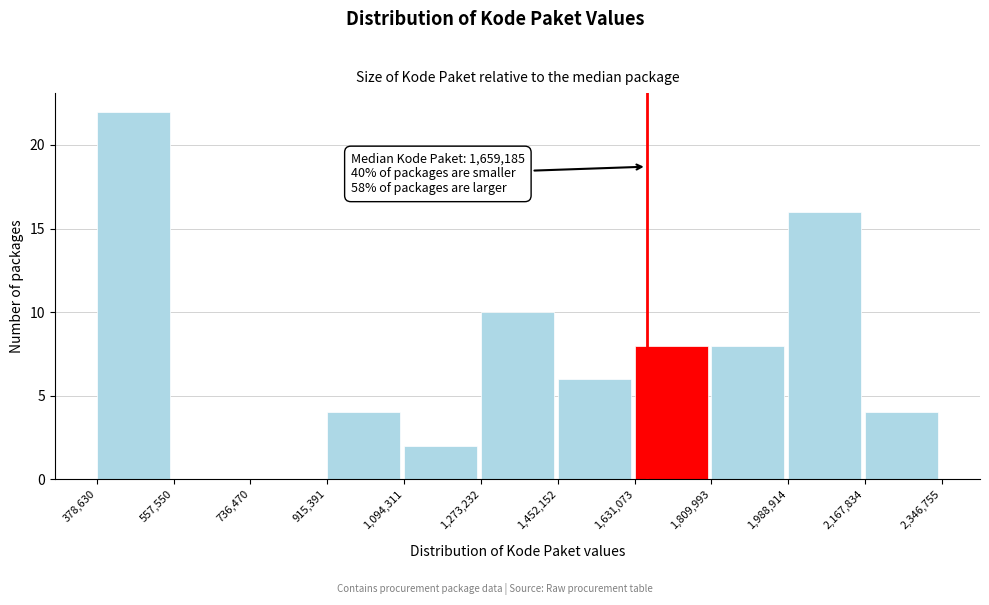

Which range on the x-axis has the tallest bar?

378,630 to 557,550